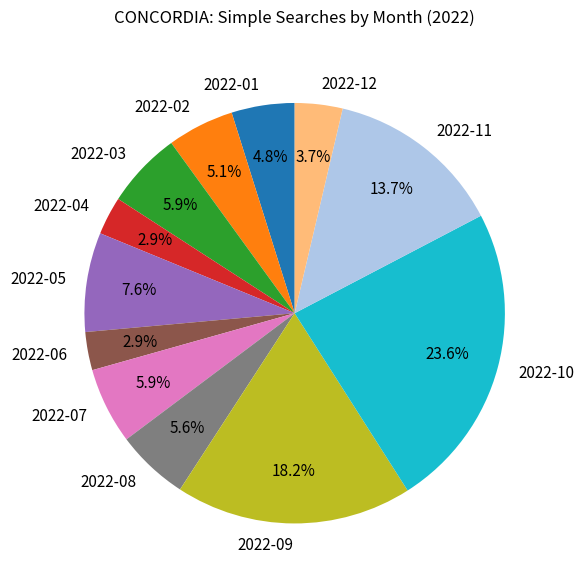

To the nearest percent, what portion does 2022-03 represent?

6%